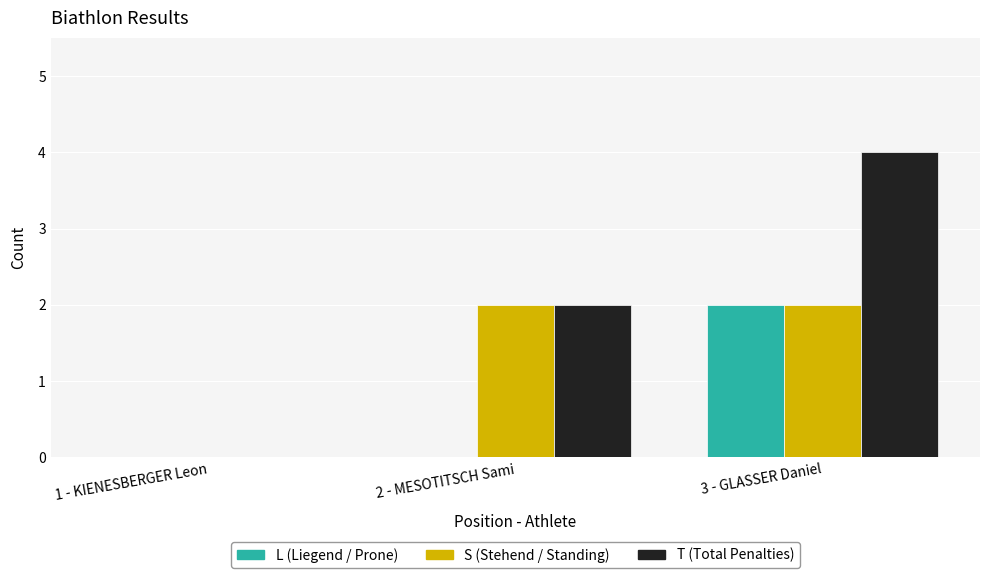

What is the greatest value displayed?

4